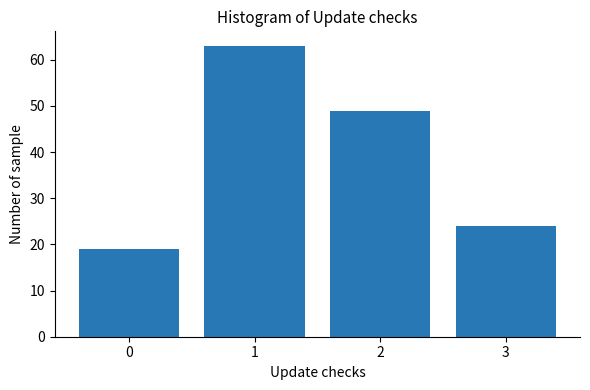

Reading right to left, transcribe all the data shown in this chart.

24	49	63	19